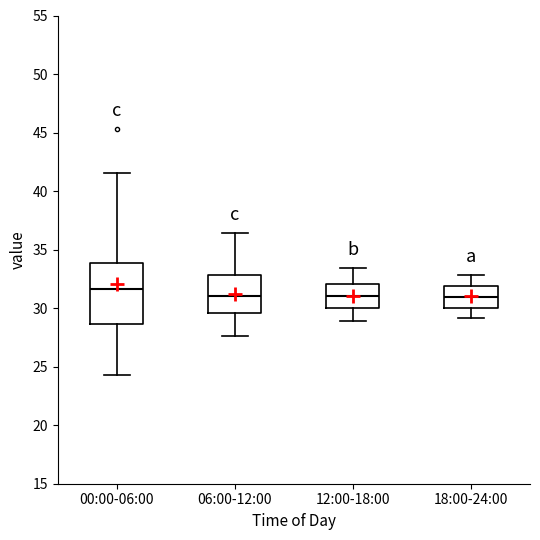

Reading left to right, read every box against the y-axis: the position of its median line, the range the box covers, and the ends of its whiskers. The values are not printed on the chart, so give them approximately, as read against the axis.

00:00-06:00: median 31.5, box 28.5 to 34.0, whiskers 24.5 to 41.5
06:00-12:00: median 31.0, box 29.5 to 33.0, whiskers 27.5 to 36.5
12:00-18:00: median 31.0, box 30.0 to 32.0, whiskers 29.0 to 33.5
18:00-24:00: median 31.0, box 30.0 to 32.0, whiskers 29.0 to 33.0